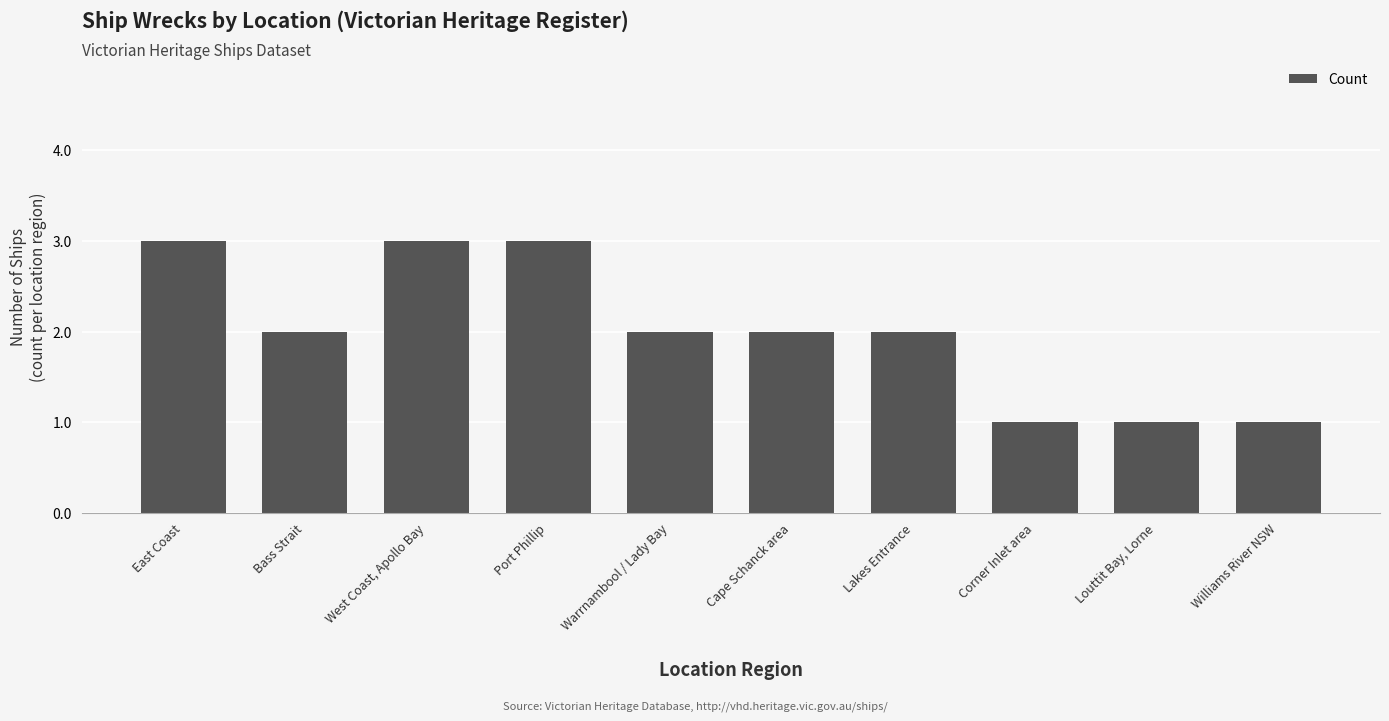

What is the value of the 8th bar from the left?

1